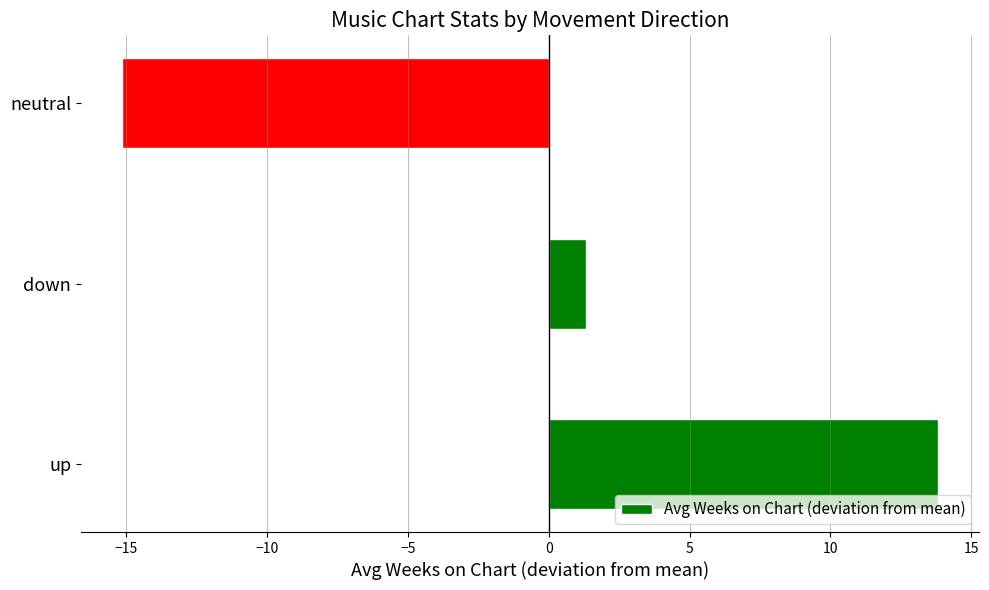

How many distinct data groups are displayed?

1